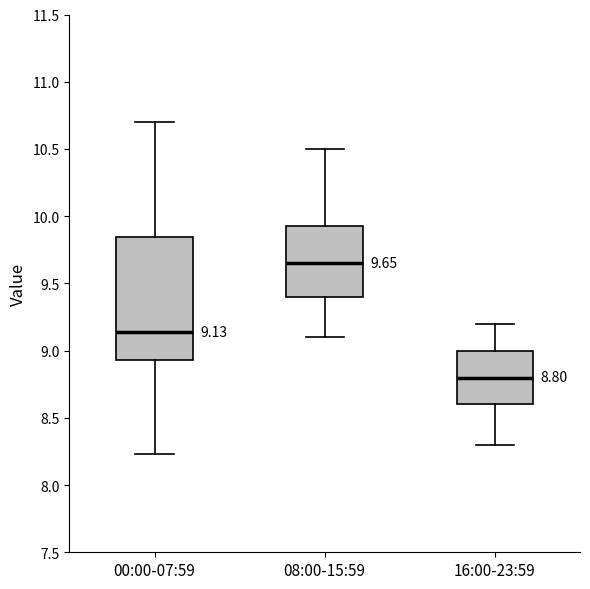

Which box has the highest median line?

08:00-15:59